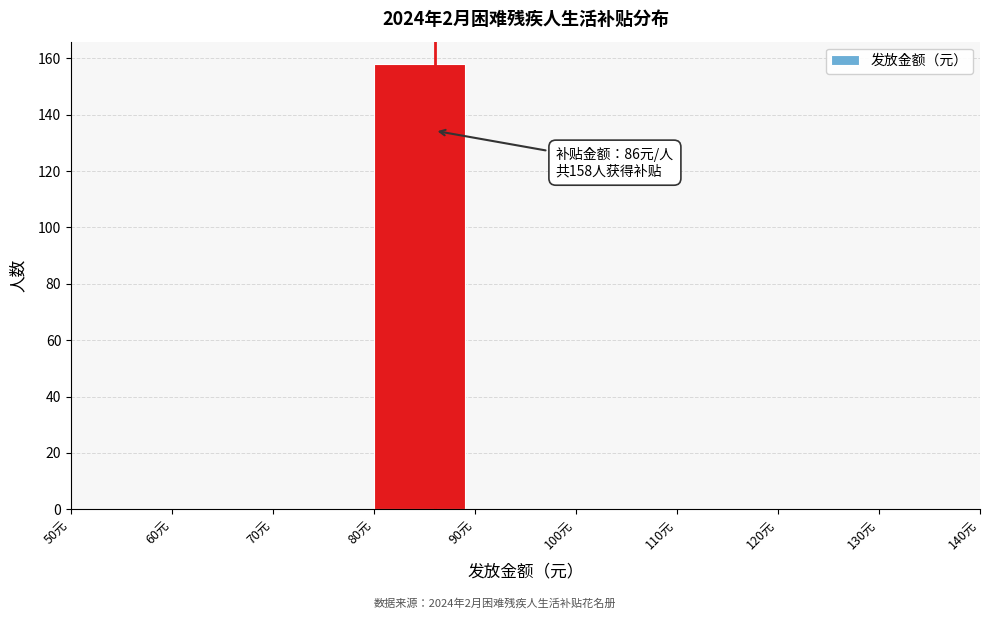

Which range on the x-axis has the tallest bar?

80 to 90